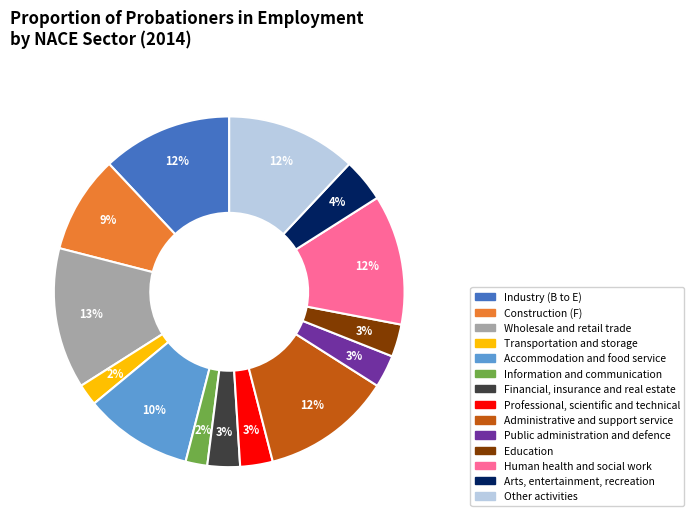

Between Public administration and defence and Arts, entertainment, recreation, which is larger?

Arts, entertainment, recreation